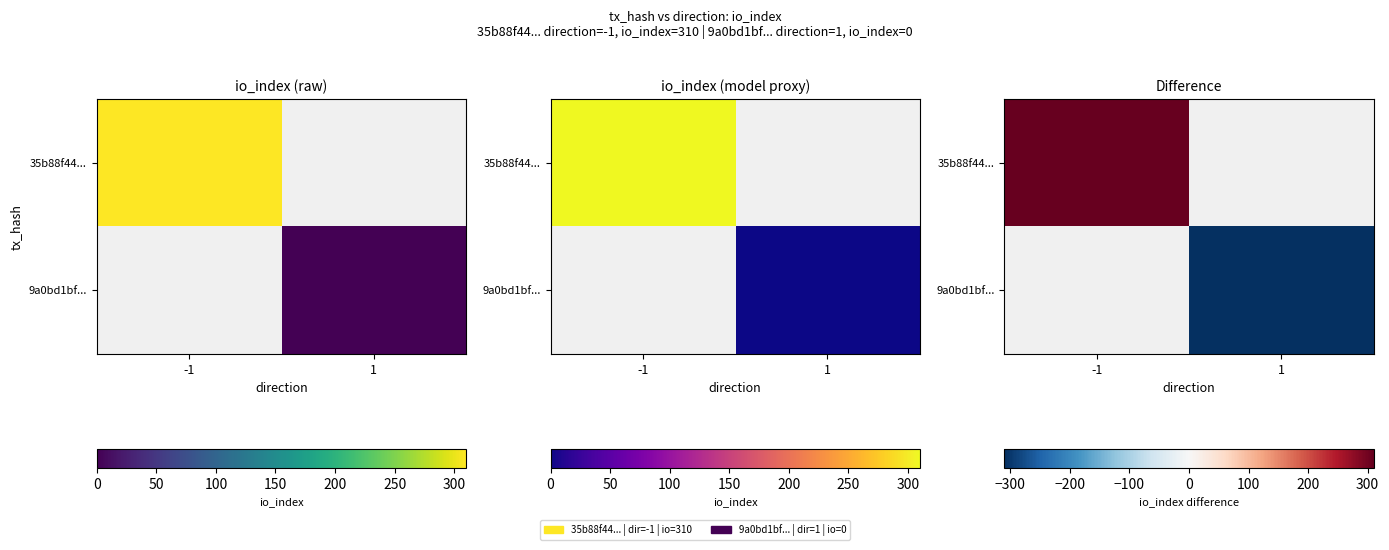

The value of 9a0bd1bf... at 1 is -115.6. True or false?

False